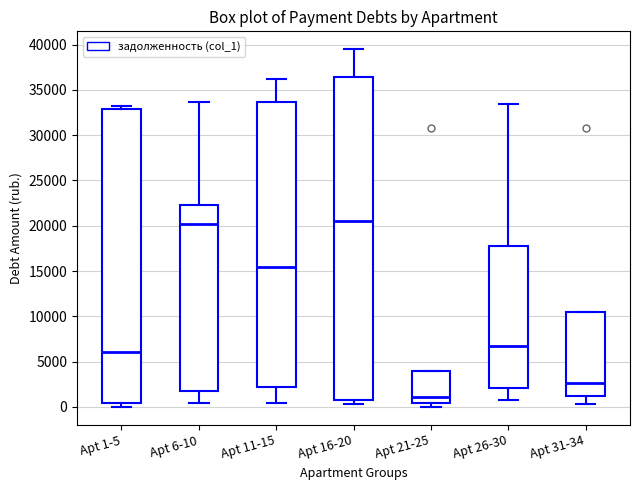

Where does the lower whisker of the box for Apt 26-30 end on the y-axis? The values are not printed on the chart, so give them approximately, as read against the axis.

500